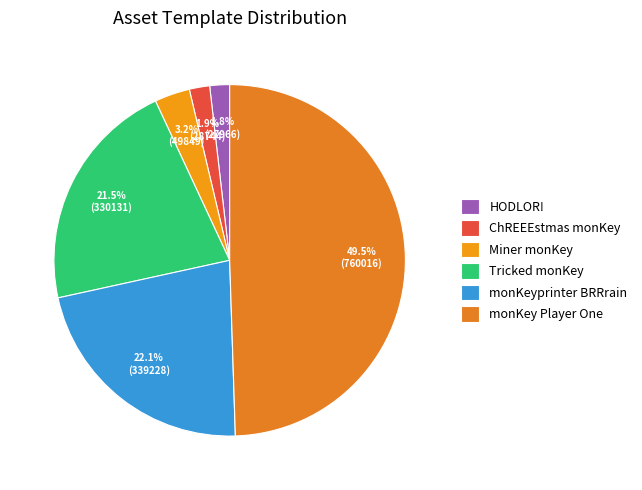

The ChREEEstmas monKey slice represents 2% of the pie. True or false?

True